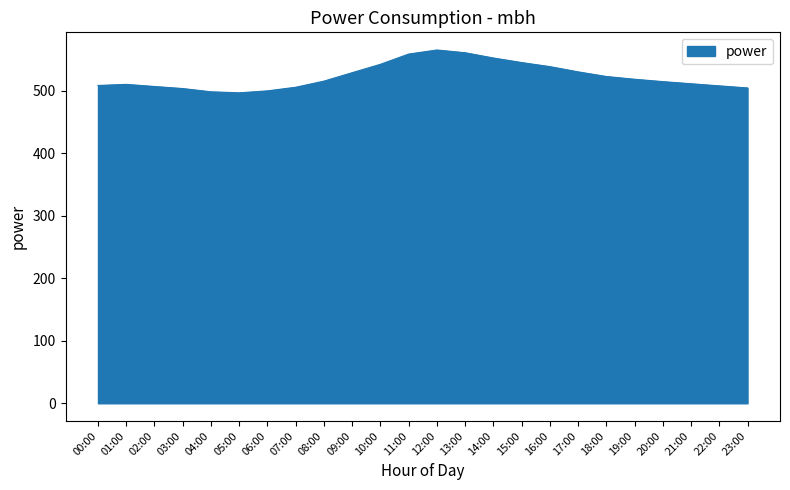

Approximately how many times larger is the value at 18:00 compared to 20:00?

1.0